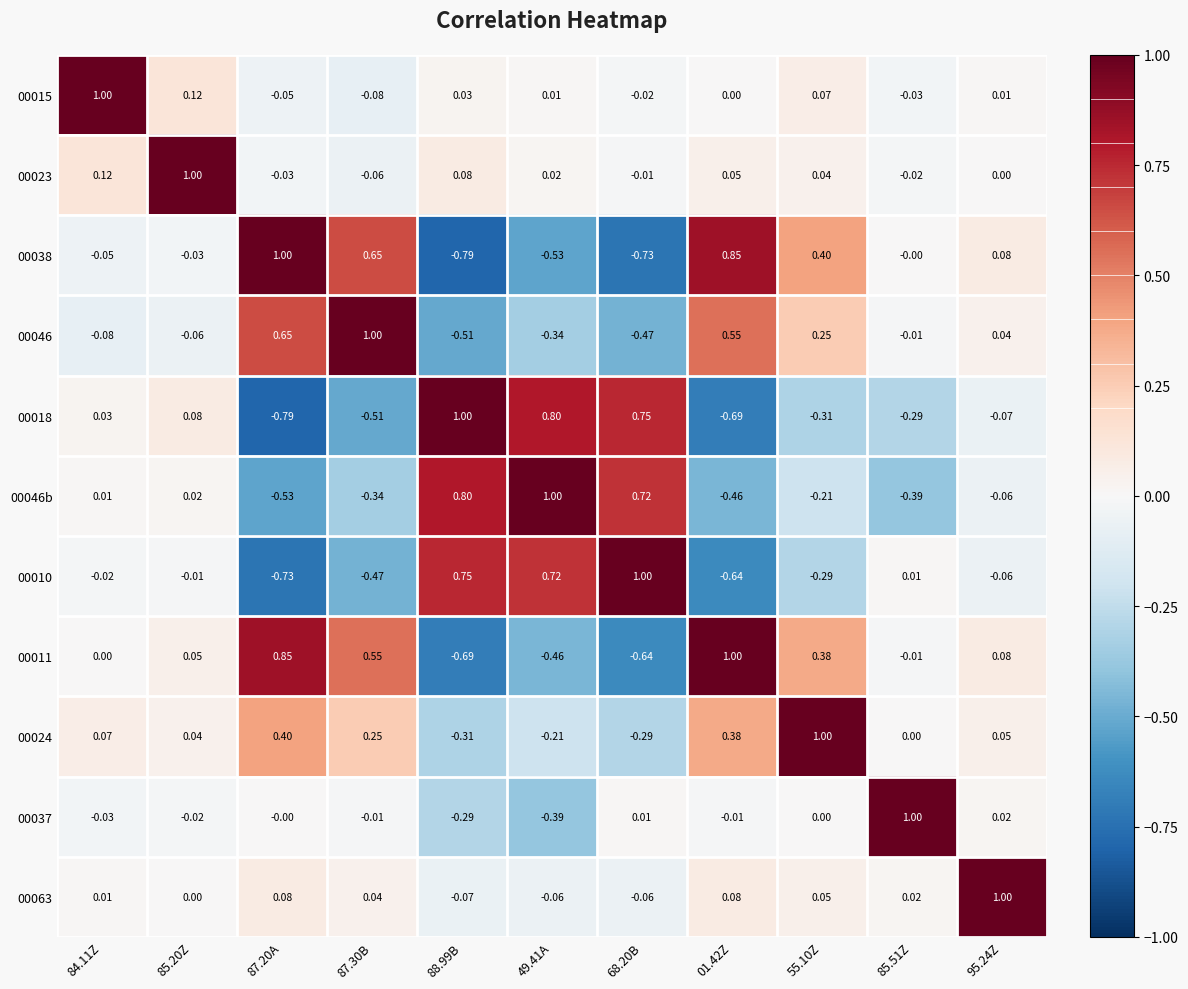

Is the value of 00023 at 87.30B greater than the value of 00015 at 85.20Z?

No